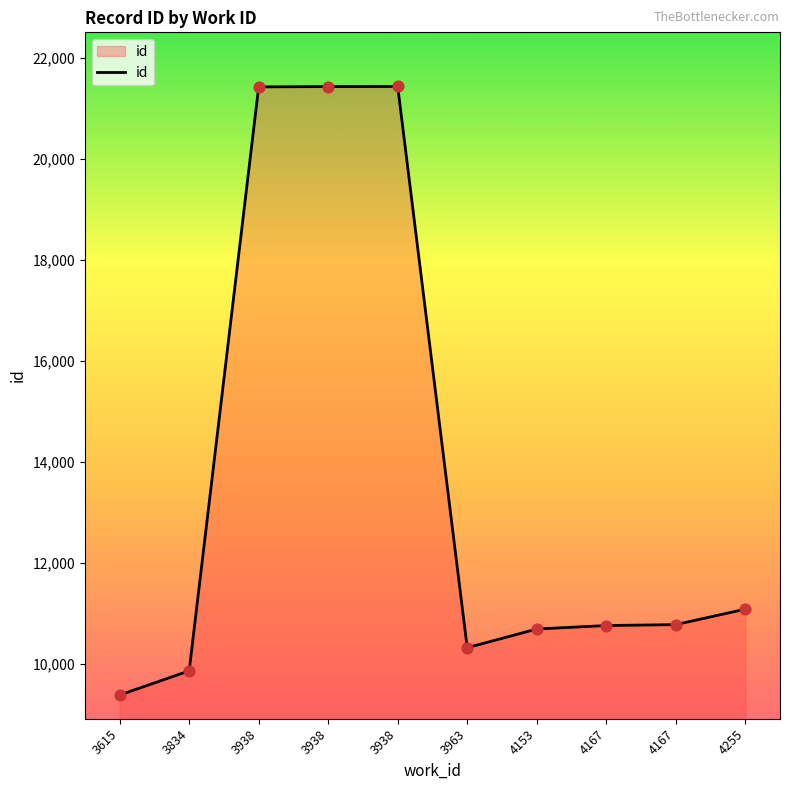

Approximately how many times larger is the value at 4167 compared to 3834?

1.1